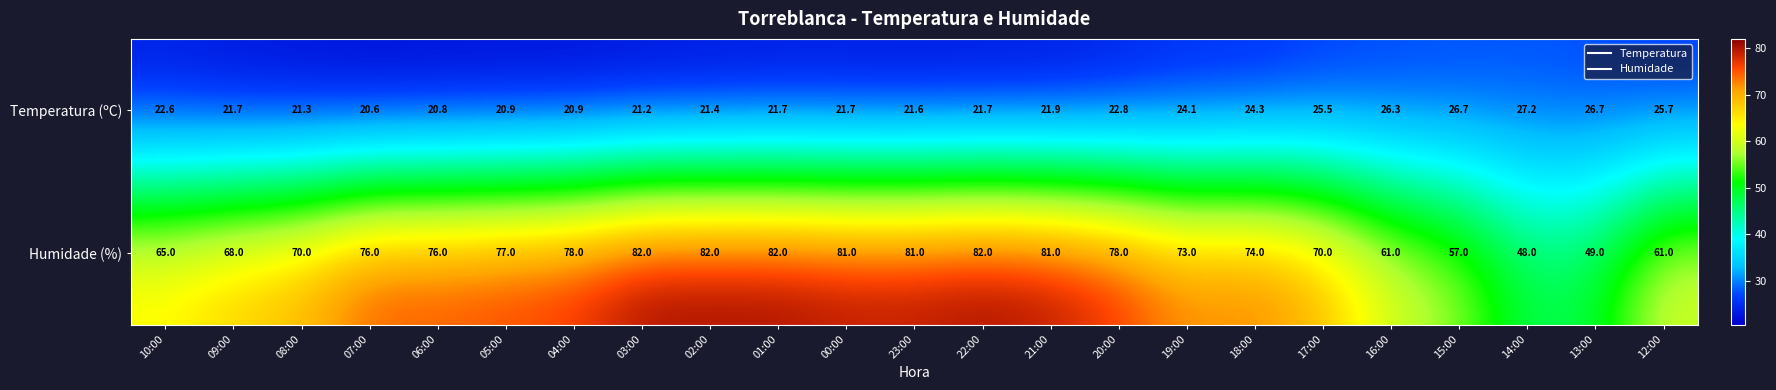

What is the greatest value displayed?

82.0